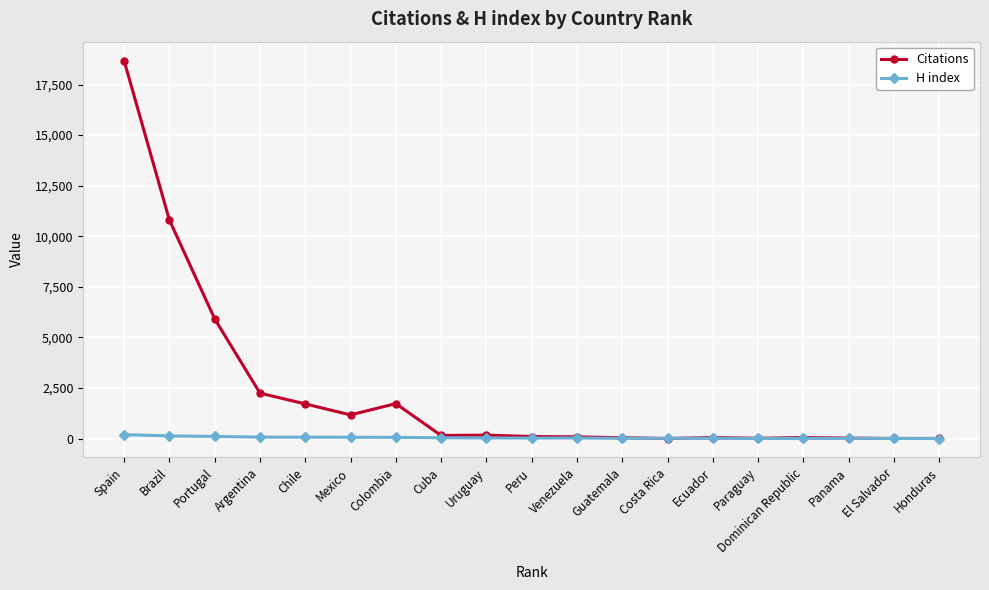

Rank the series by their average value, from highest to lowest.

Citations, H index